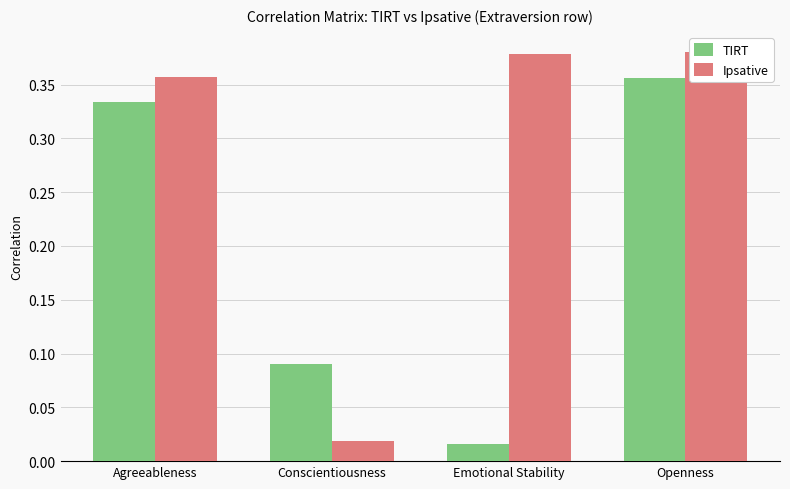

Are the bars horizontal?

No